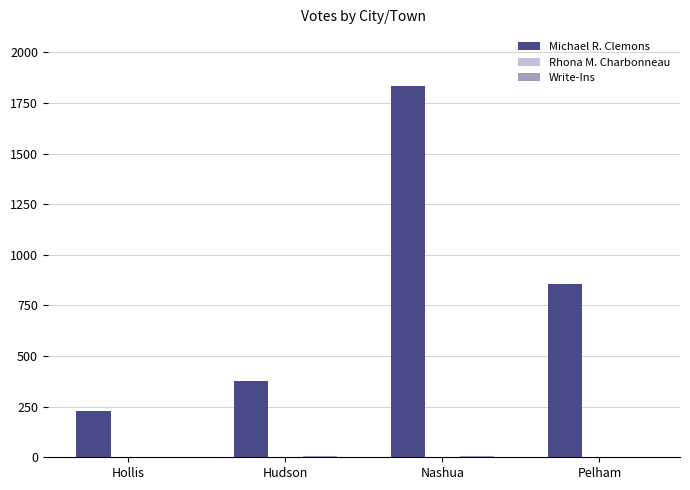

Which series has the largest range (max minus min)?

Michael R. Clemons